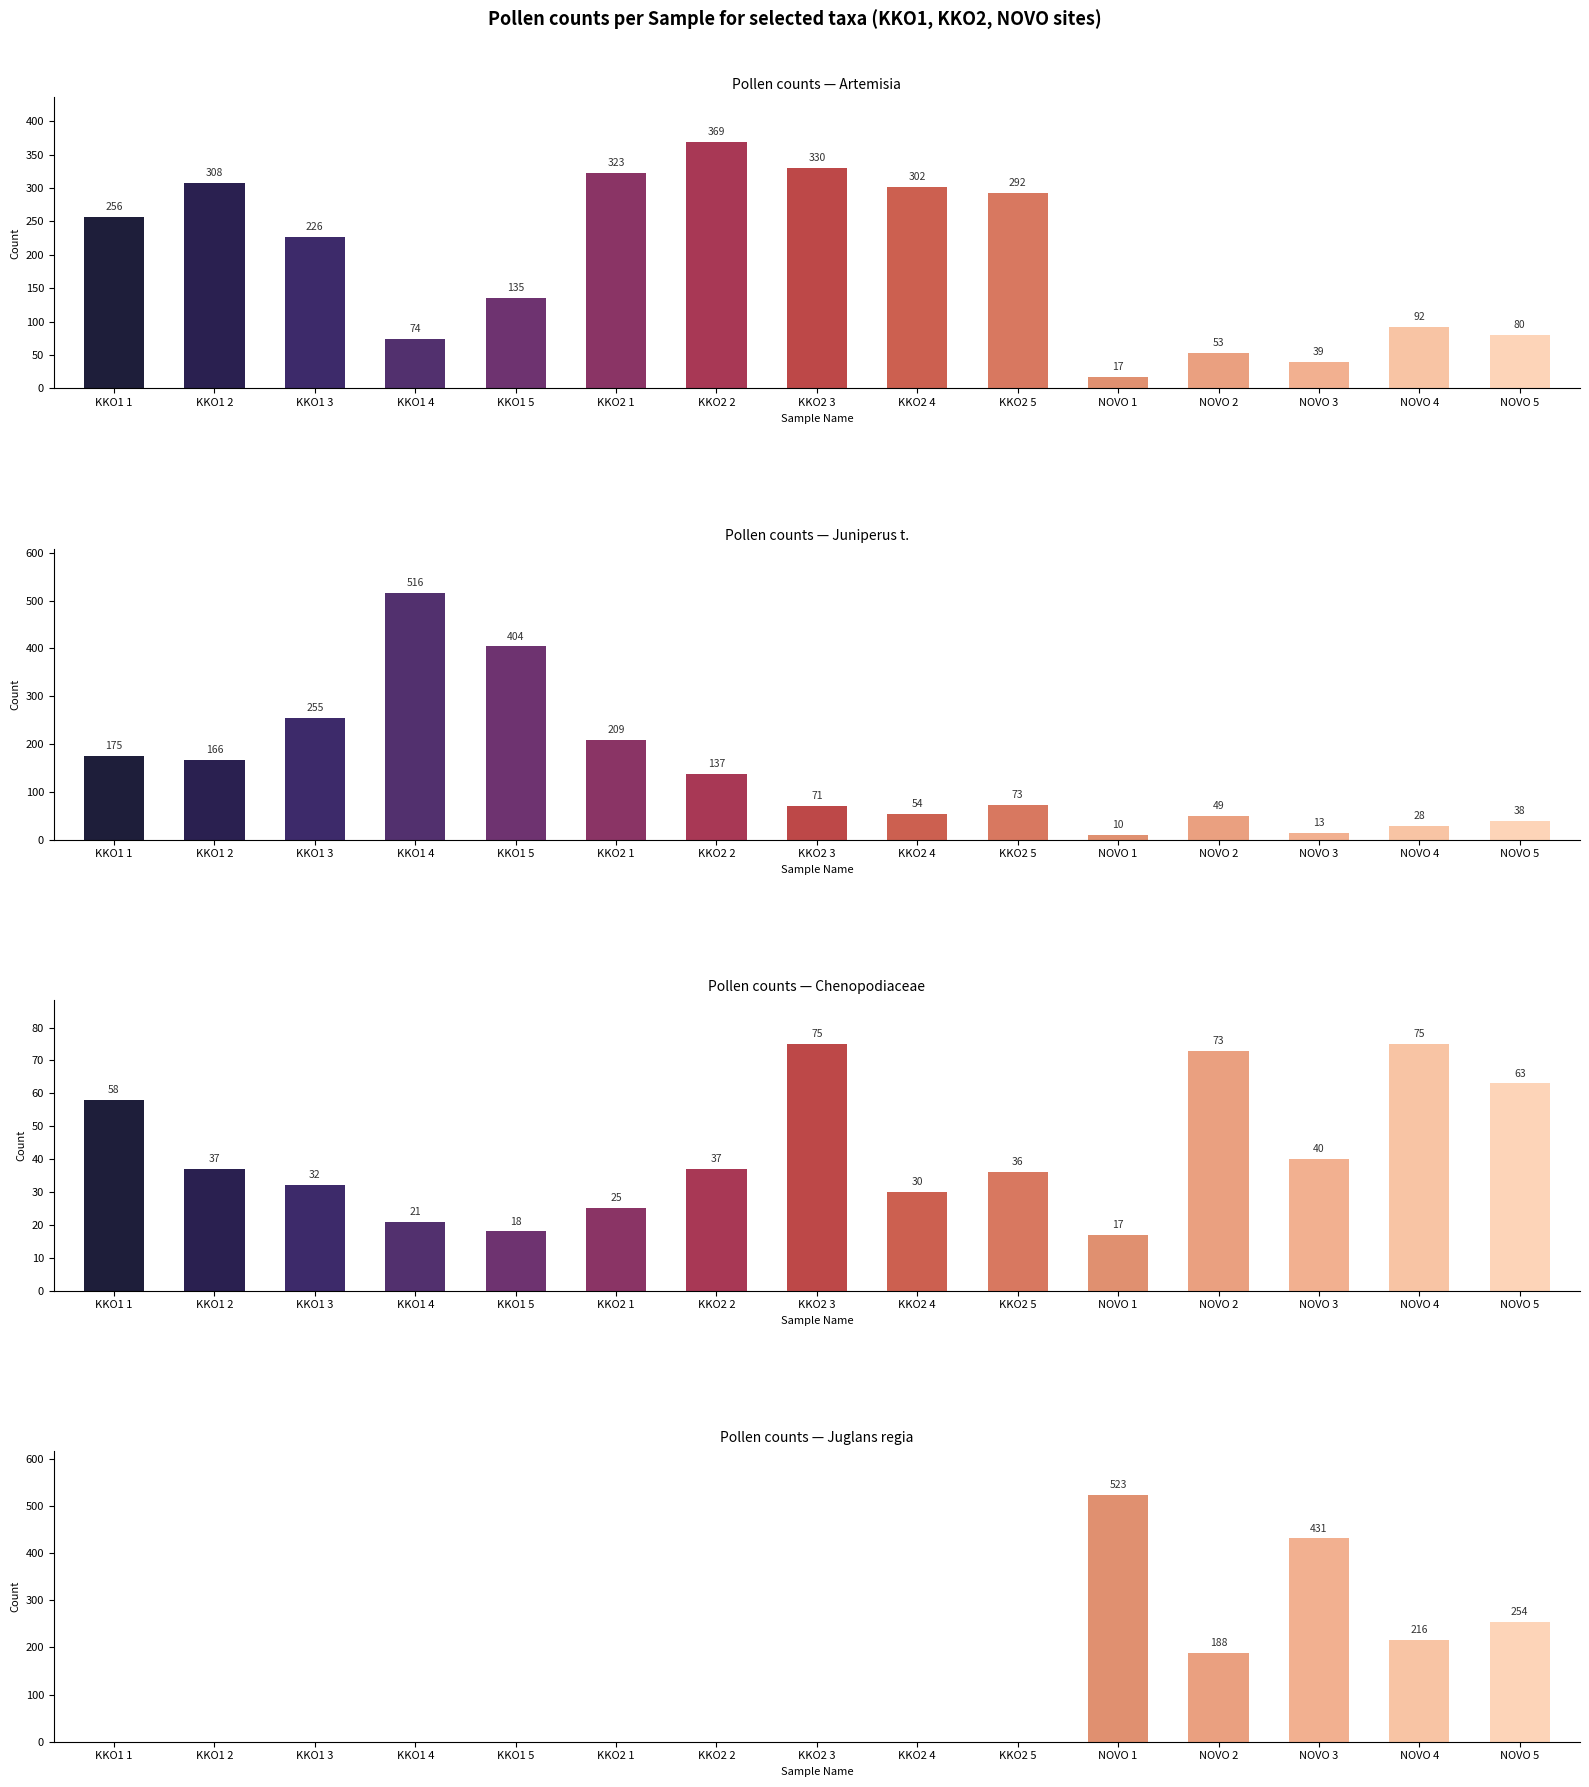

What is the total value across all series at NOVO 4?

411